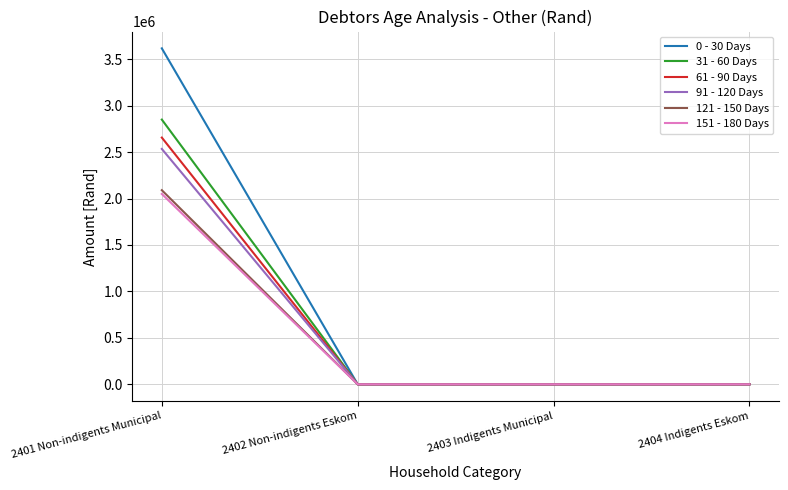

How many lines are shown in the chart?

6